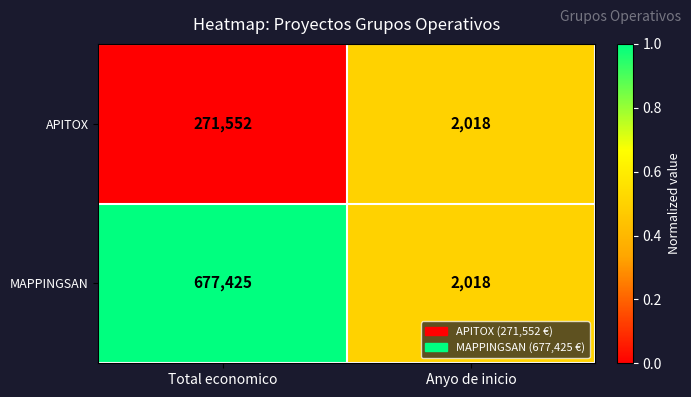

What is the sum of the APITOX values at Anyo de inicio and Total economico?

273570